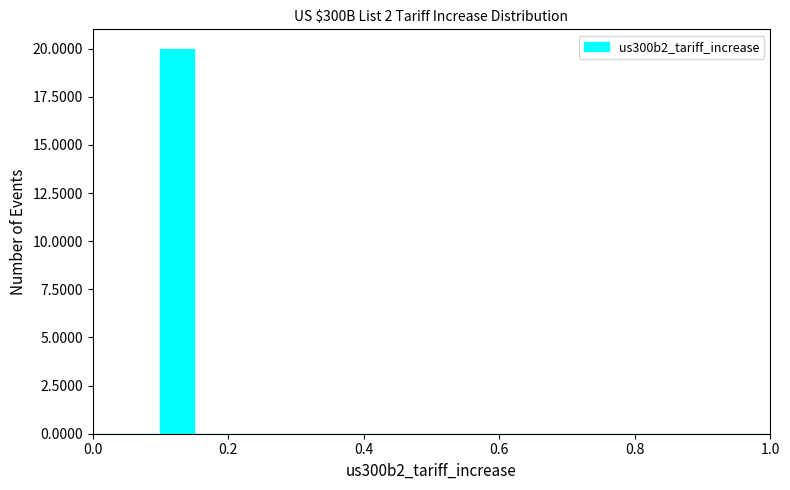

Around what value on the x-axis is the tallest bar? Give the approximate position of its centre, as read against the axis.

0.12